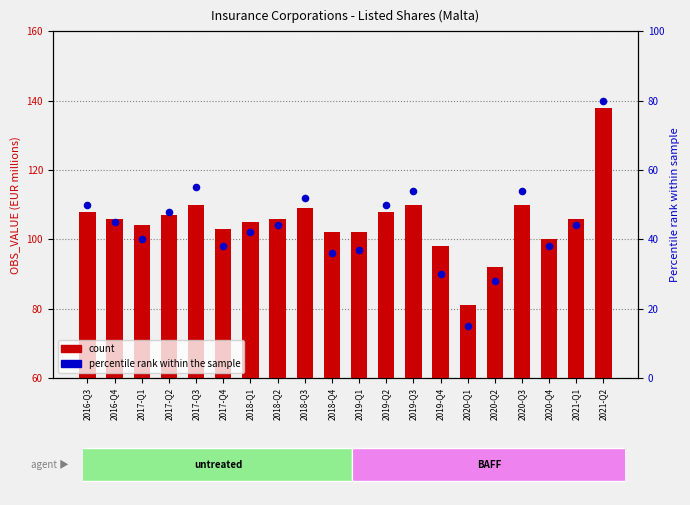

At how many categories does at least one series exceed 135?

1